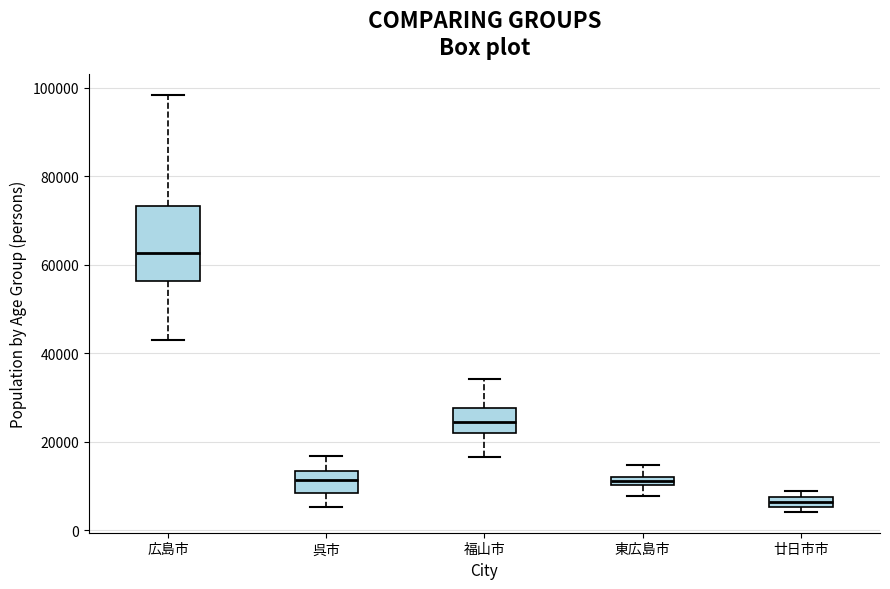

Where does the lower whisker of the box for 広島市 end on the y-axis? The values are not printed on the chart, so give them approximately, as read against the axis.

42000